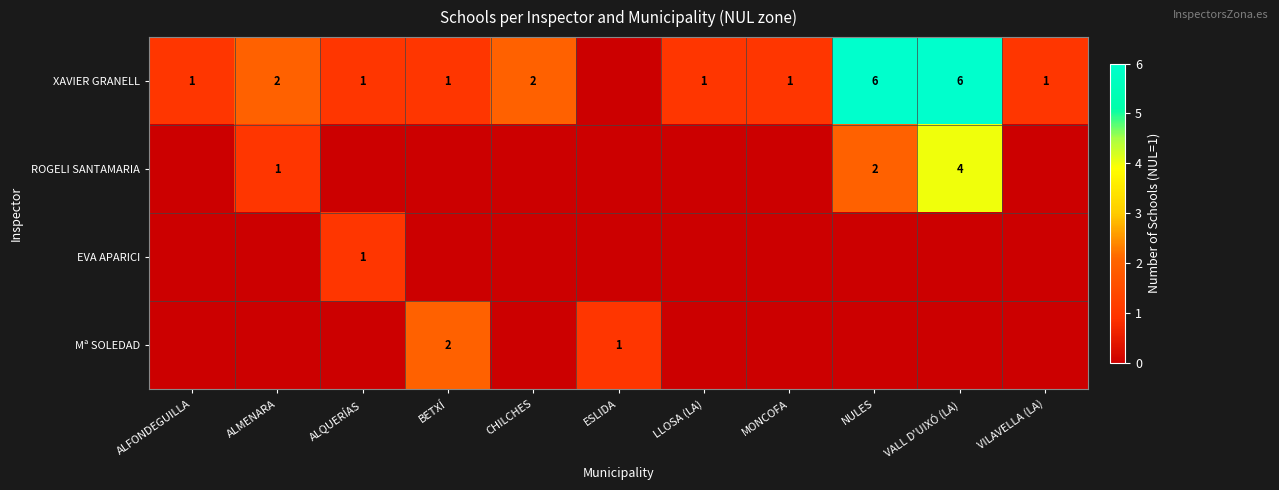

The Mª SOLEDAD series shows 1 at BETXÍ. True or false?

False